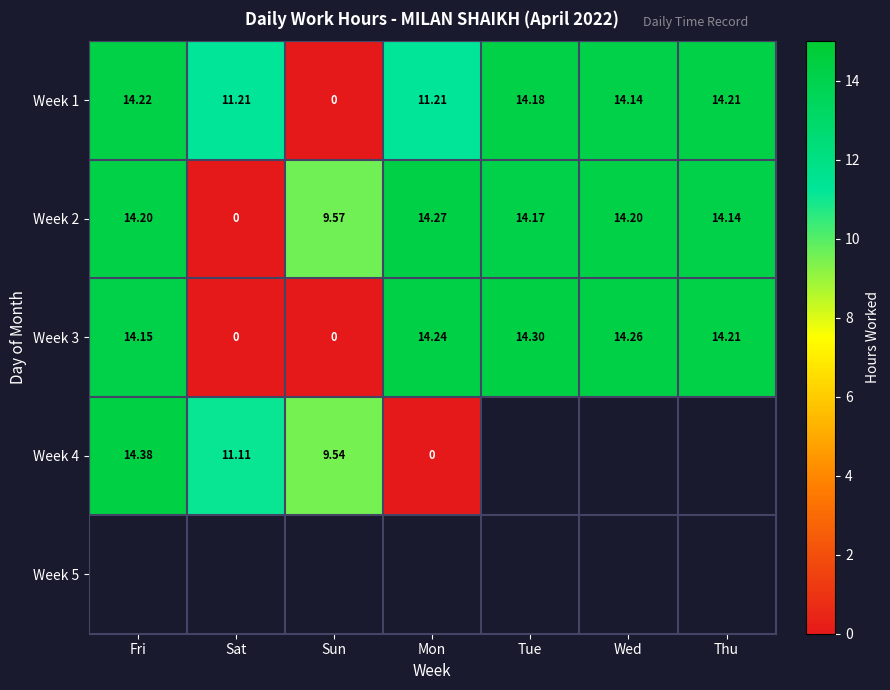

True or false: Week 3 has a value of 14.2 at Mon.

True